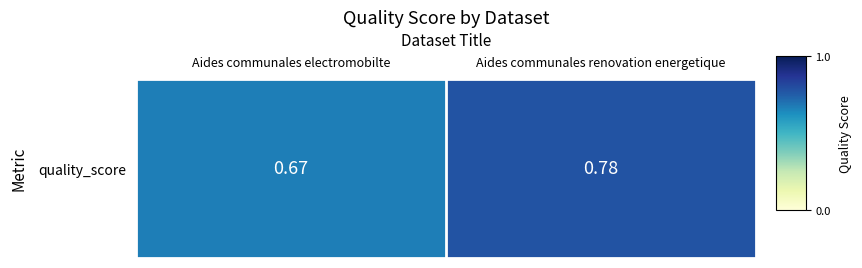

Is it true that the value at Aides communales renovation energetique is 0.2?

False